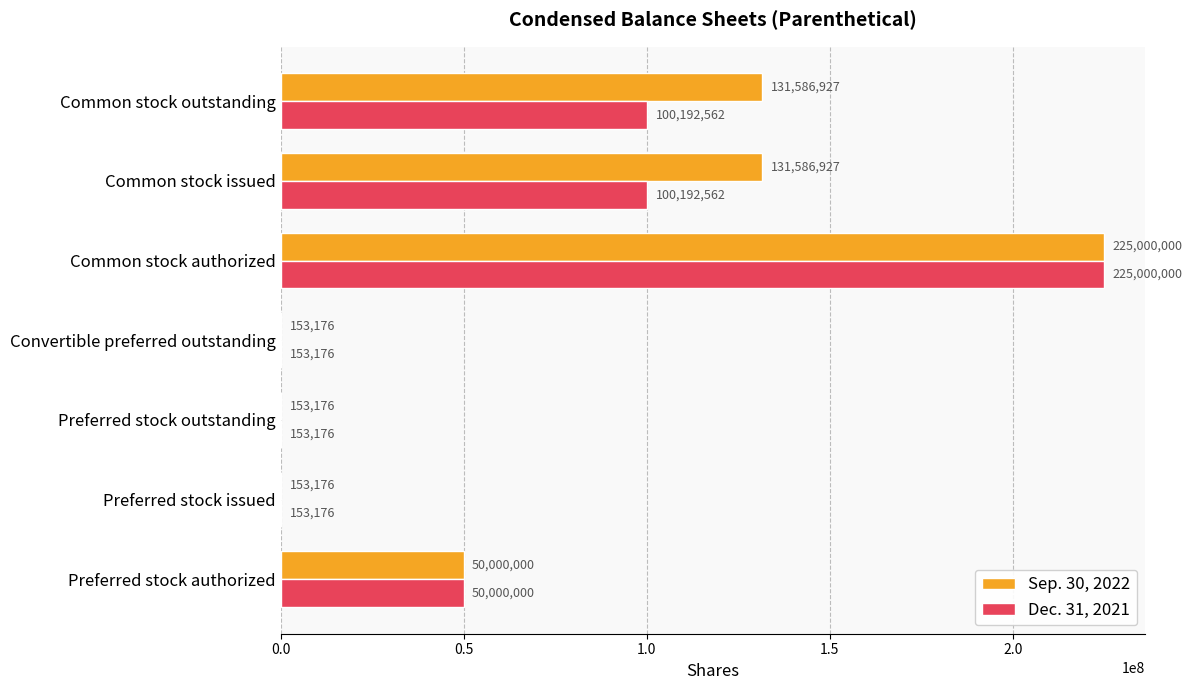

Count the Dec. 31, 2021 values in the range 153176 to 100192562.

6